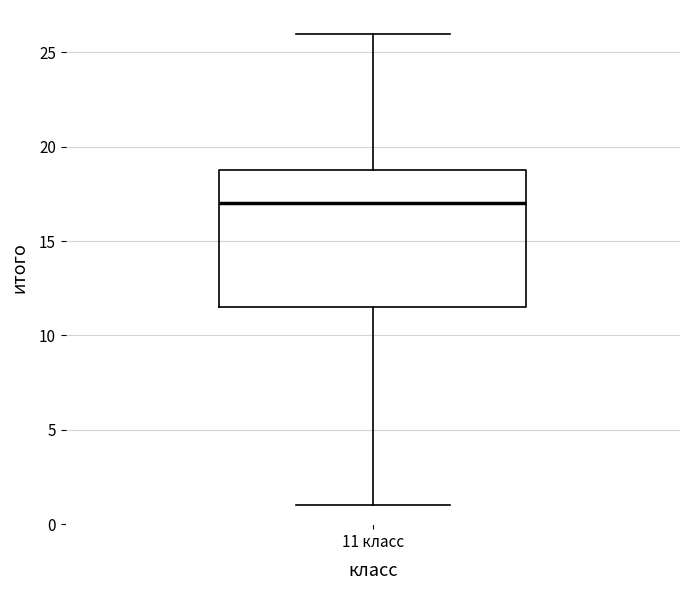

Where does the upper whisker of the box for 11 класс end on the y-axis? The values are not printed on the chart, so give them approximately, as read against the axis.

26.0